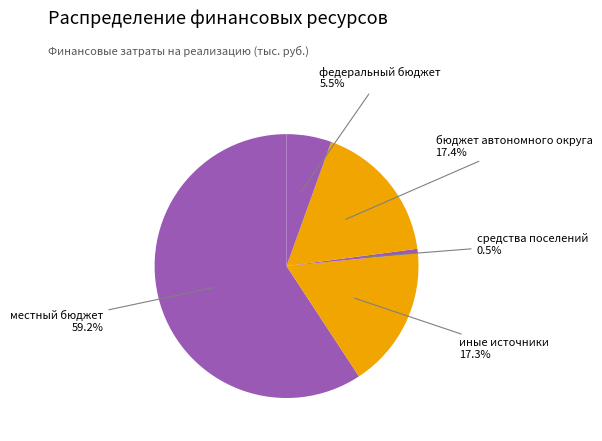

How many slices are in this pie chart?

5